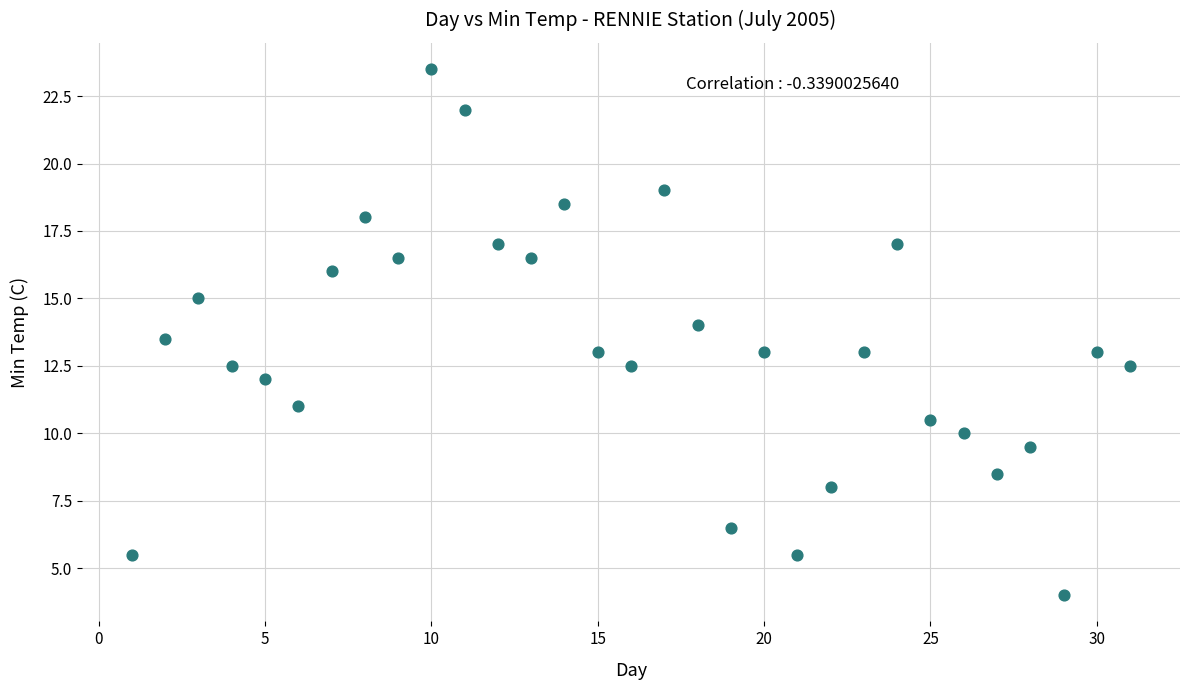

What is the range of X values (max minus min)?

30.0